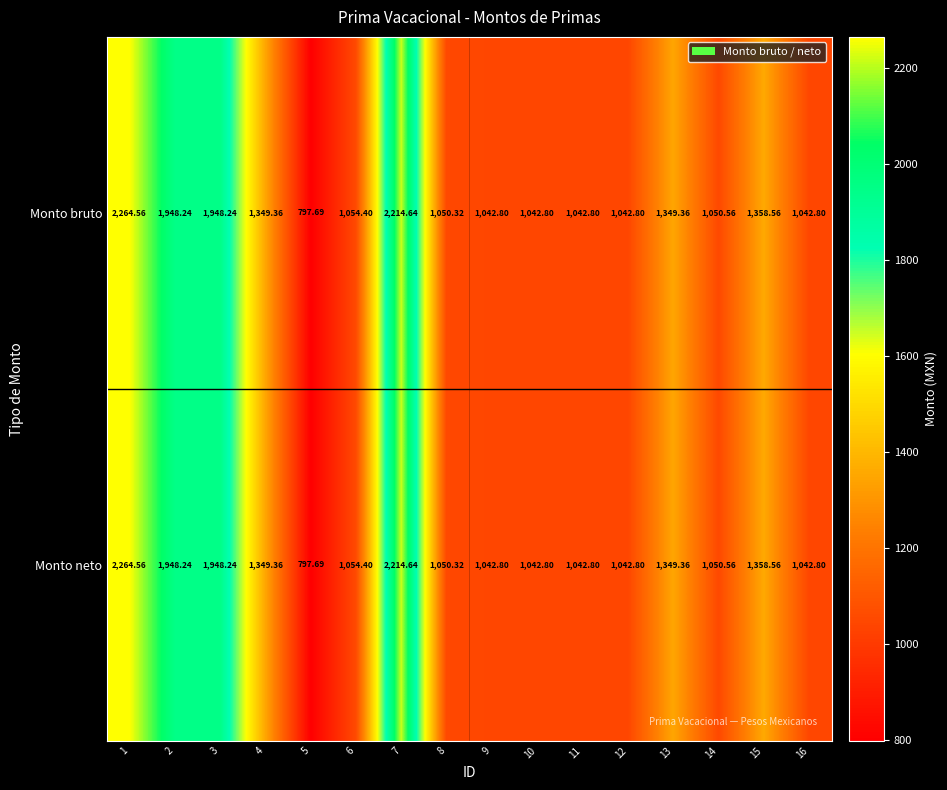

At how many categories does at least one series exceed 1150?

7